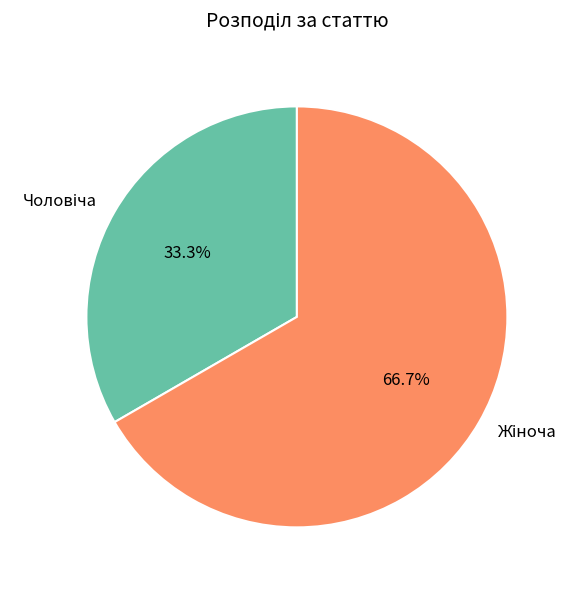

Does any single category account for the majority?

Yes